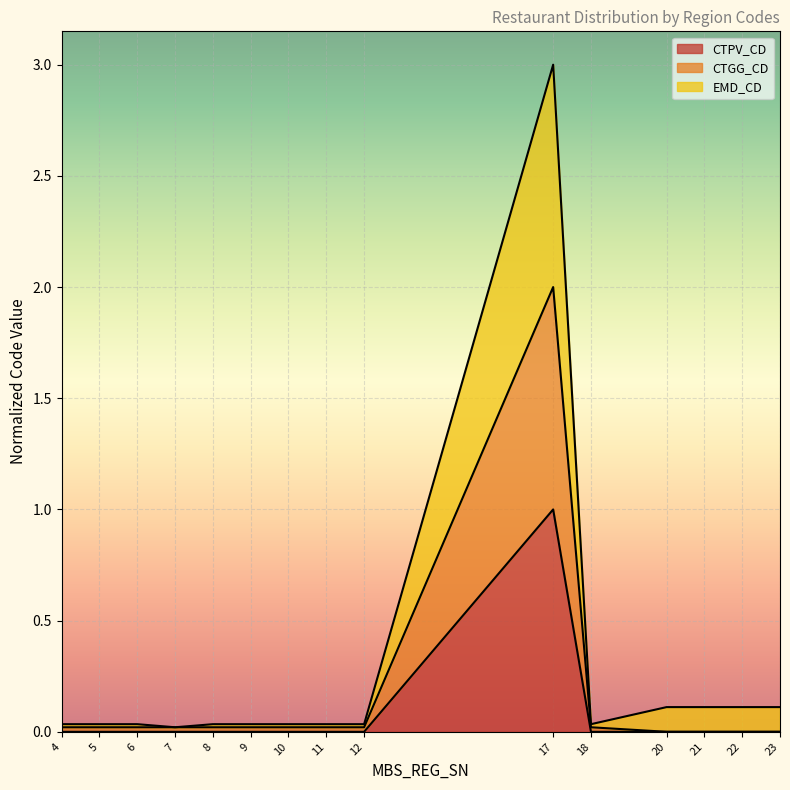

Which category has the lowest value across all series?

4